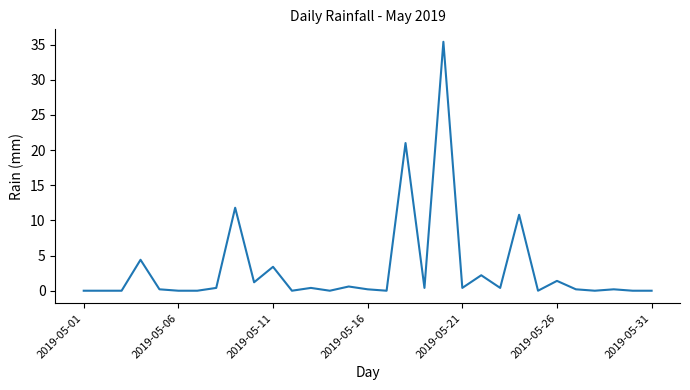

What is the average value?

3.1